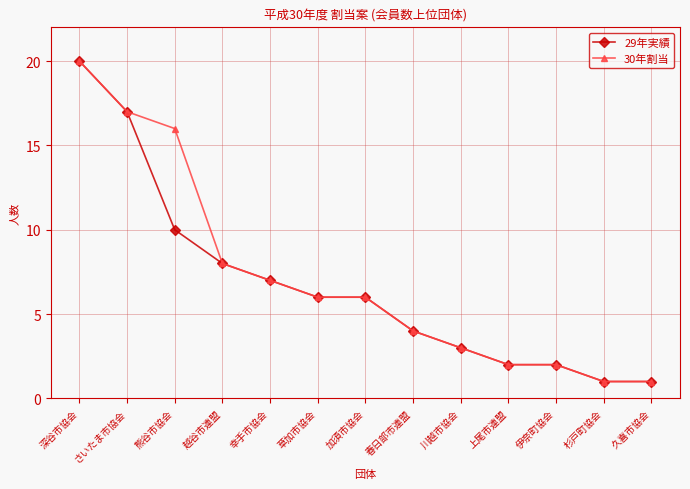

What is the difference between the maximum and minimum values in the 29年実績 series?

19